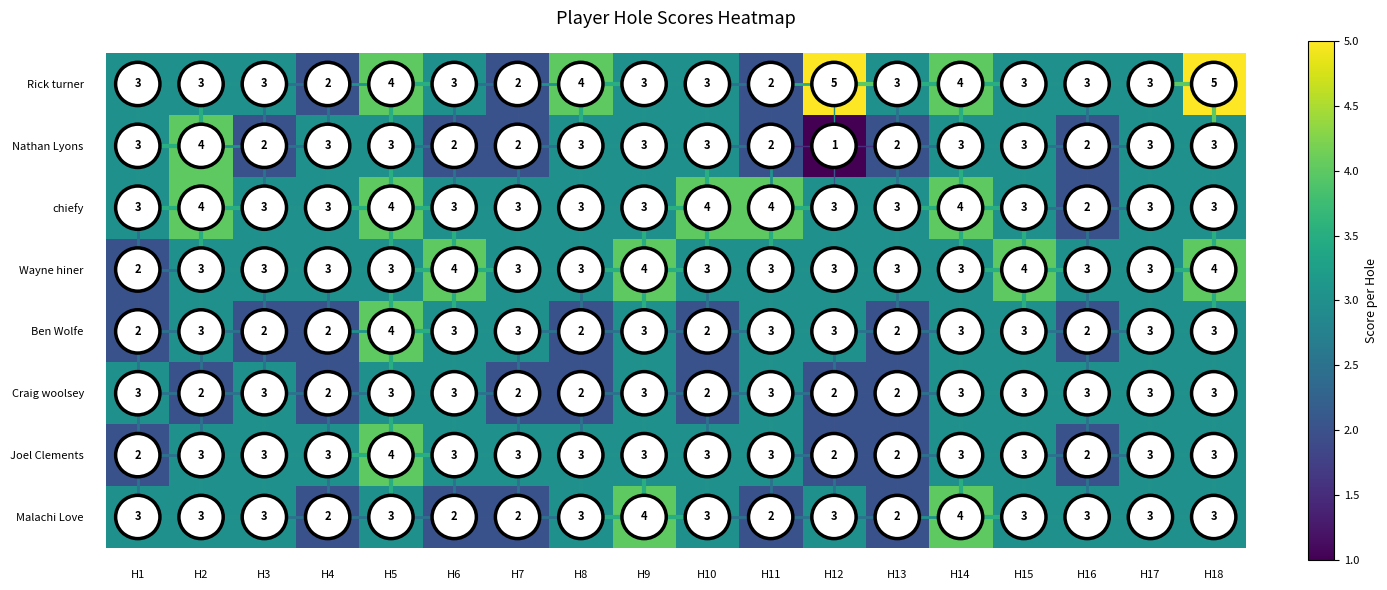

How many series are shown in this chart?

8